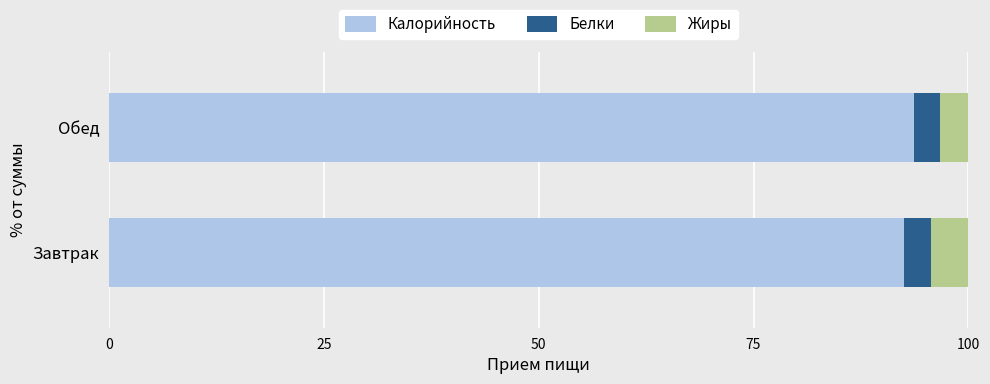

What is the total value across all series at Обед?

100.0